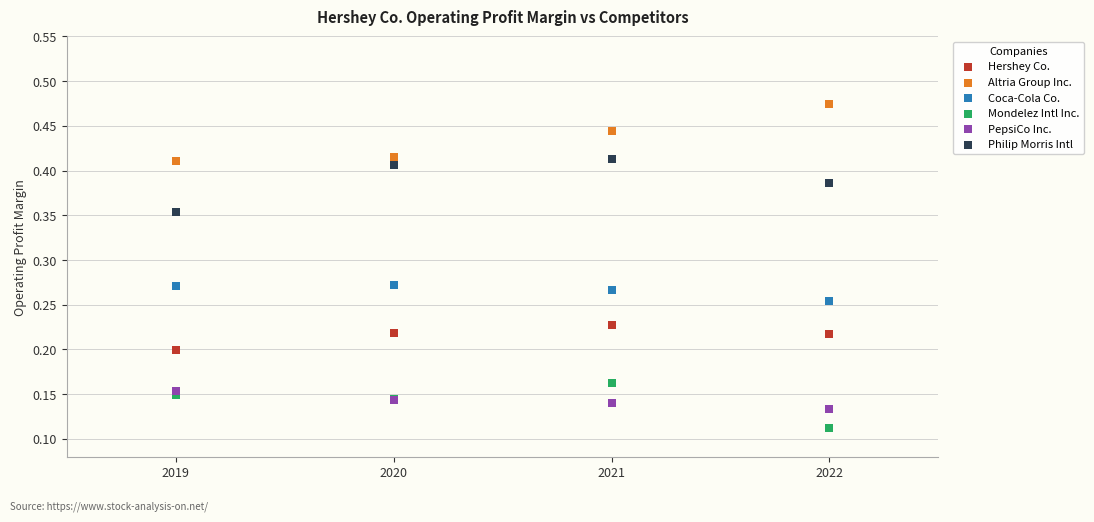

What are all the series names shown in the legend?

Hershey Co., Altria Group Inc., Coca-Cola Co., Mondelez Intl Inc., PepsiCo Inc., Philip Morris Intl